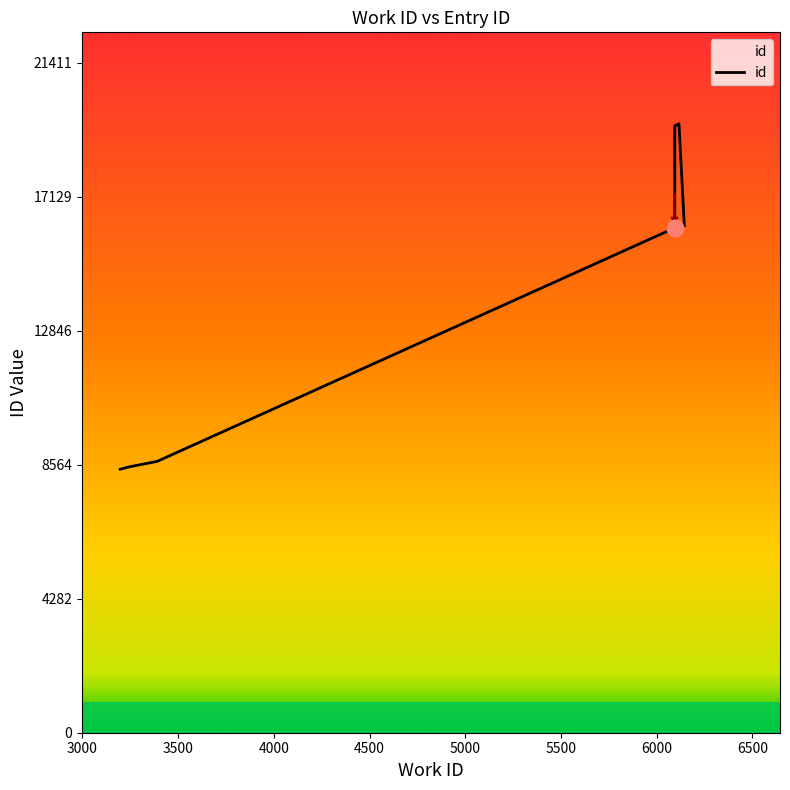

How many values are below 16122?

5